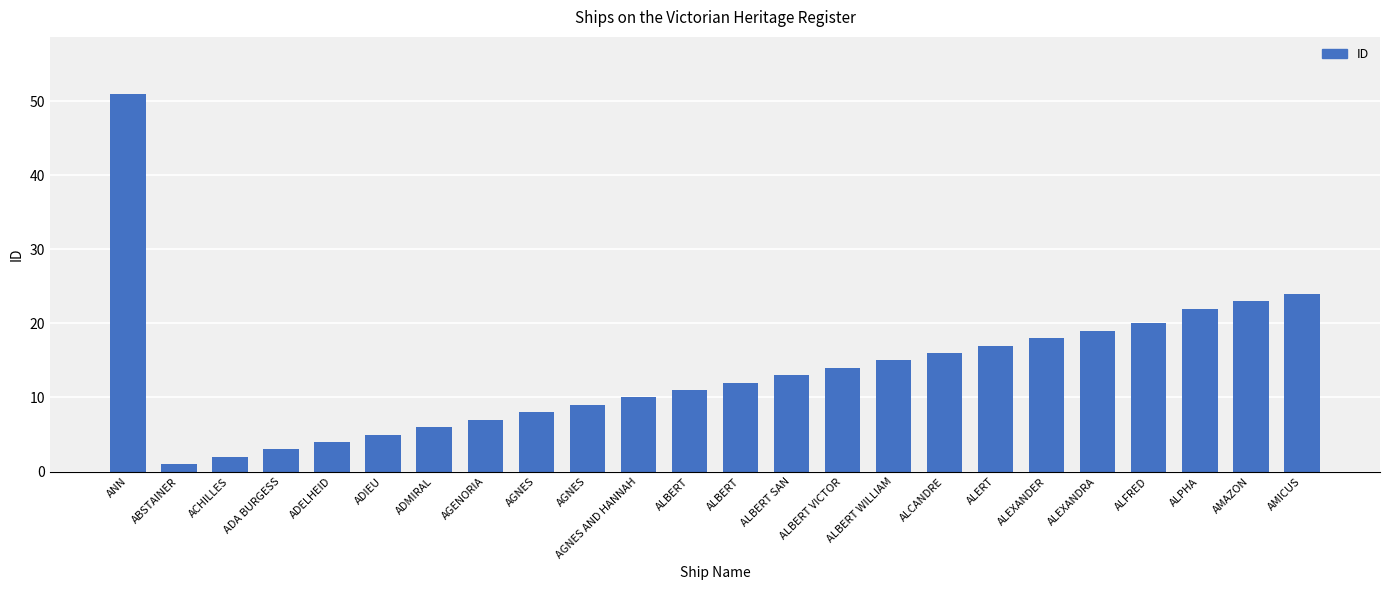

Which category has the highest value across all series?

ANN